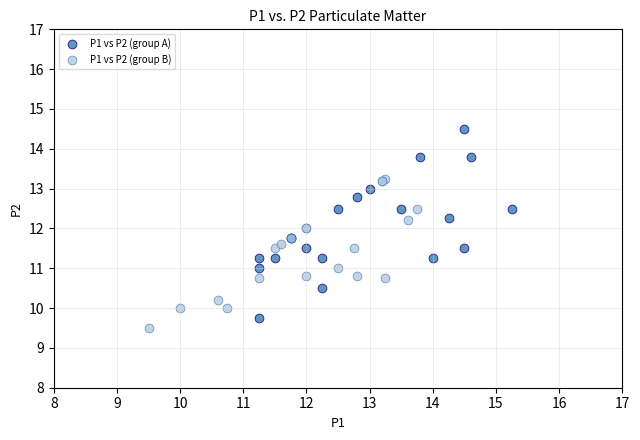

Which series contains the highest Y value?

P1 vs P2 (group A)